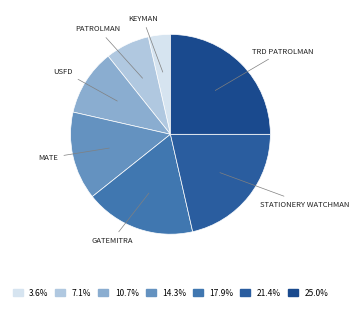

Does any single category account for the majority?

No